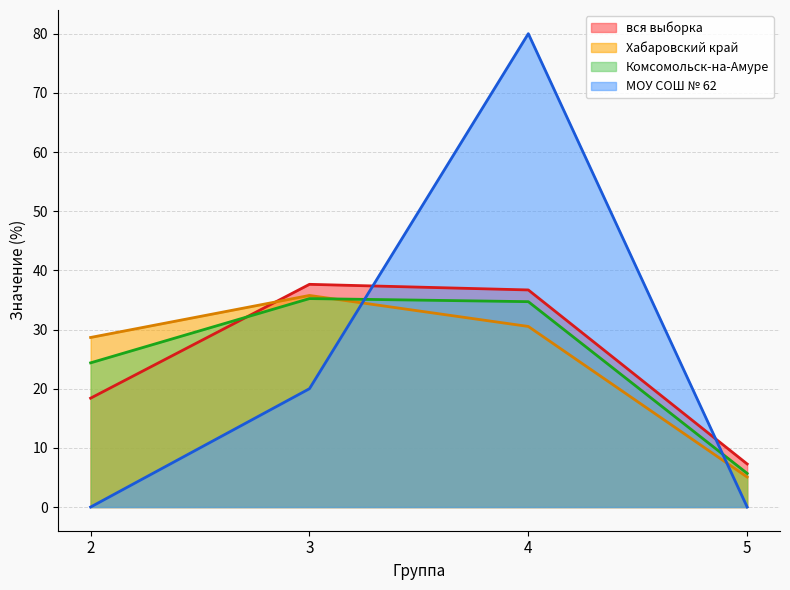

What is the greatest value displayed?

80.0